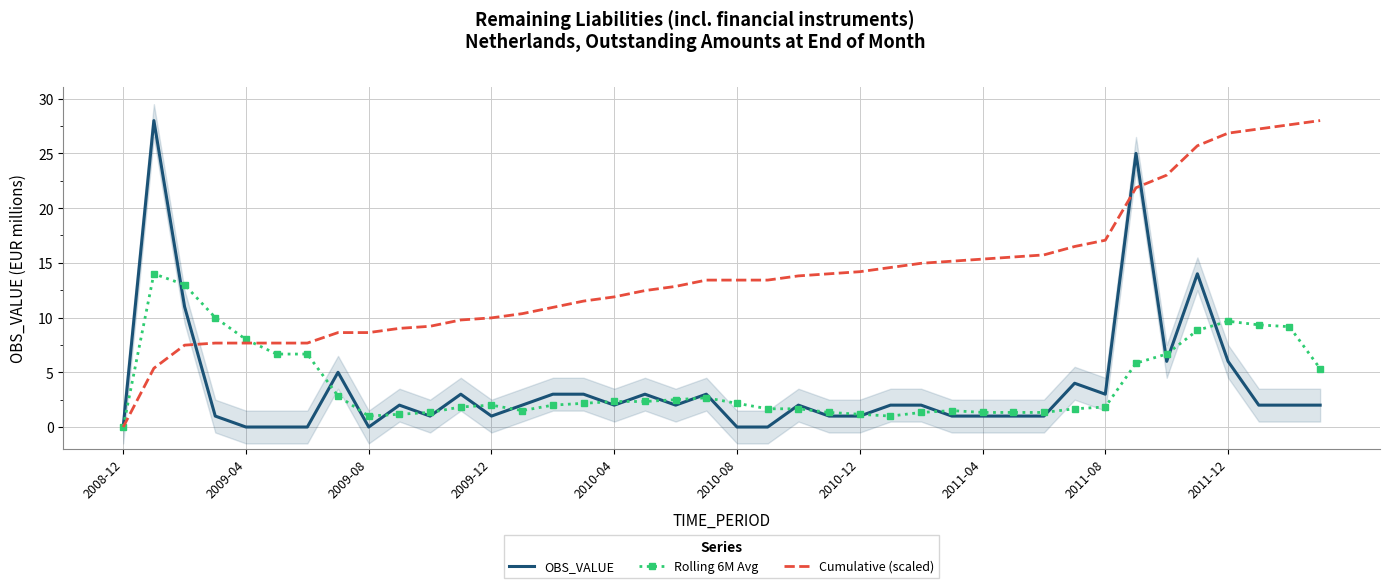

What is the maximum value for Cumulative (scaled)?

28.0